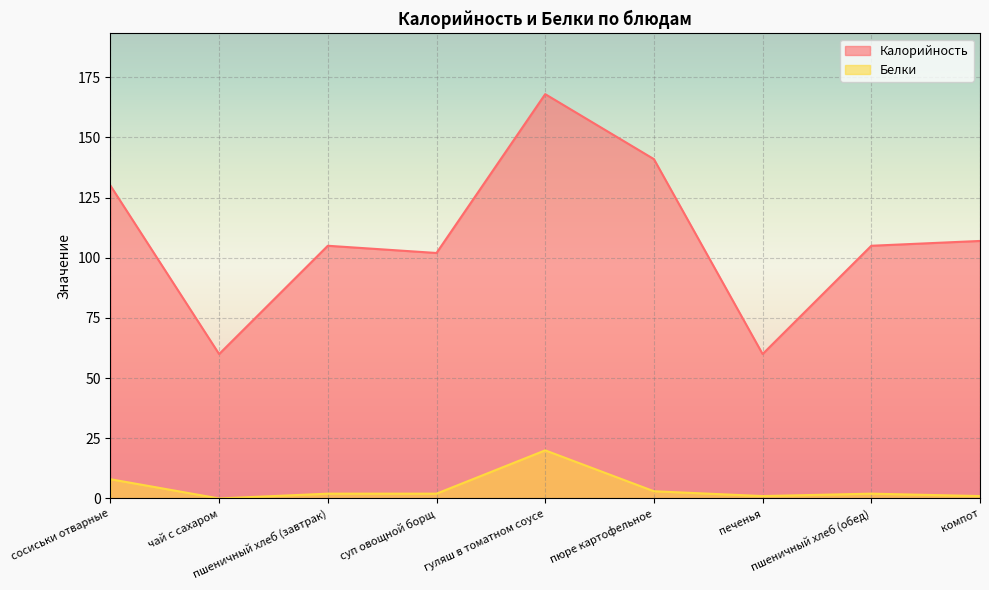

True or false: Белки and Калорийность intersect in this chart.

False